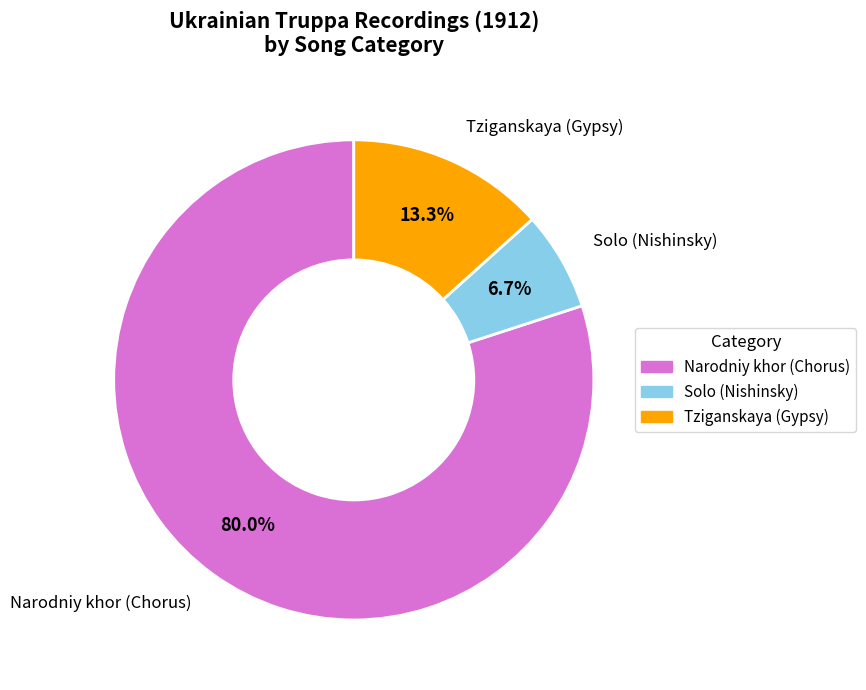

Is there a majority slice in this chart?

Yes